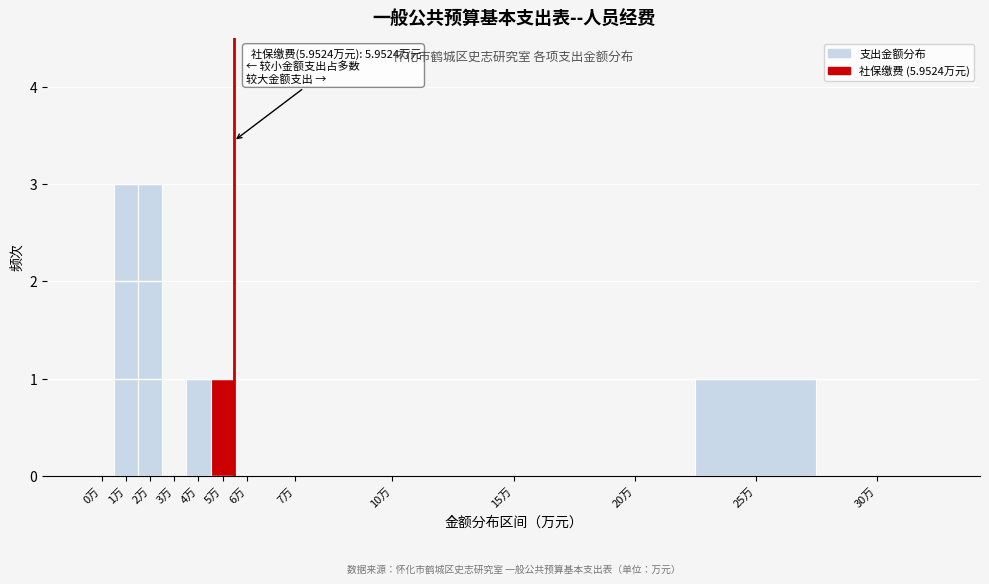

Reading left to right, list all the values displayed in this chart.

0万=0	1万=3	2万=3	3万=0	4万=1	5万=1	6万=0	7万=0	10万=0	15万=0	20万=0	25万=1	30万=0